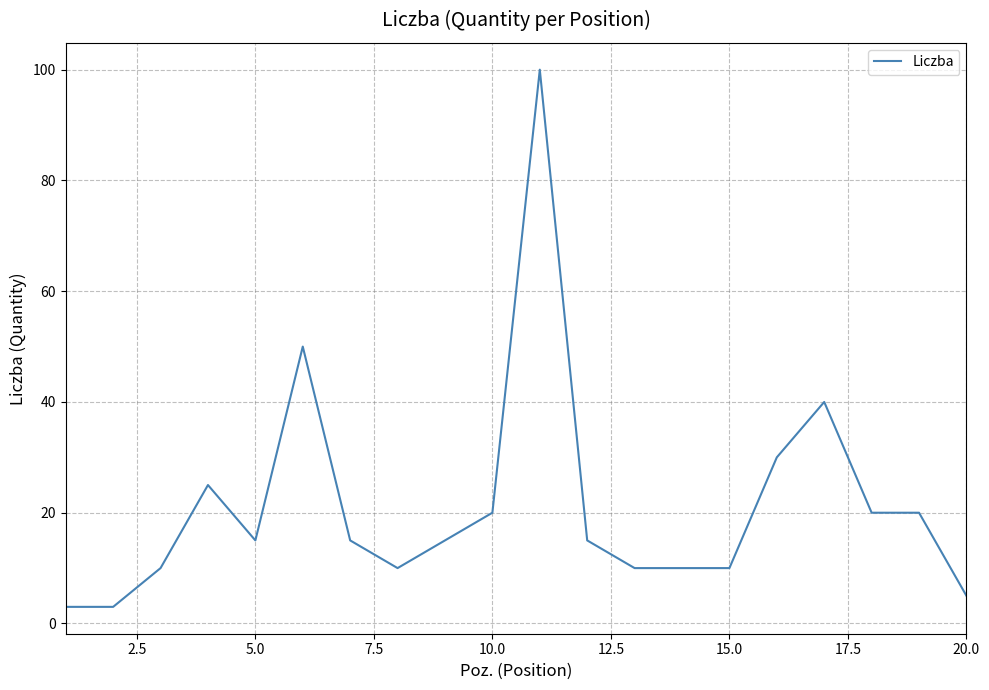

What is the maximum value shown in the chart?

100